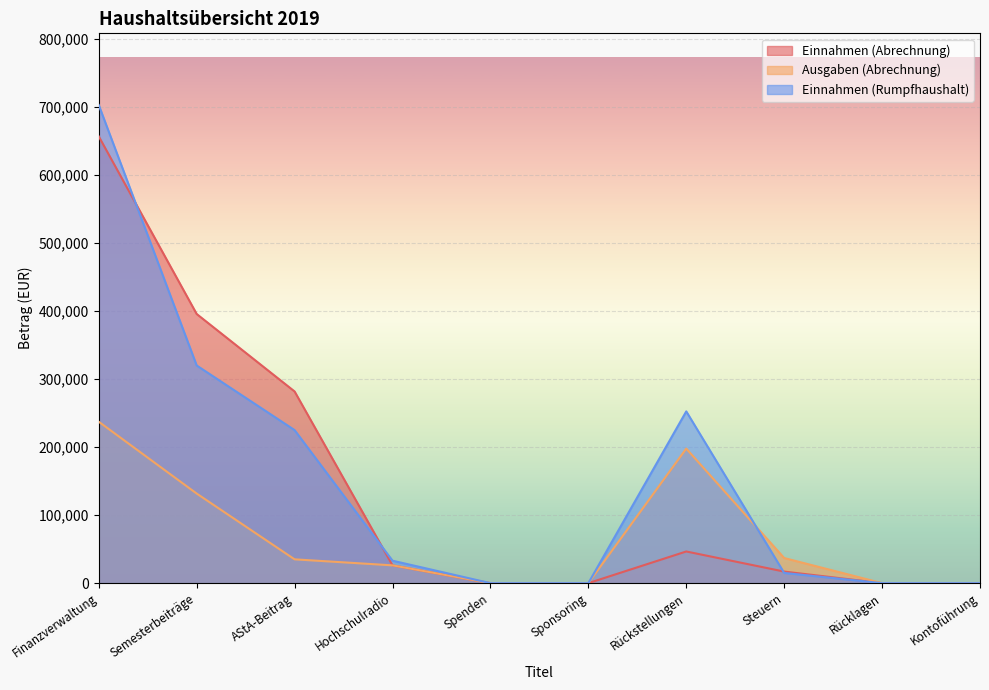

What is the average value of the Einnahmen (Rumpfhaushalt) series?

154837.8